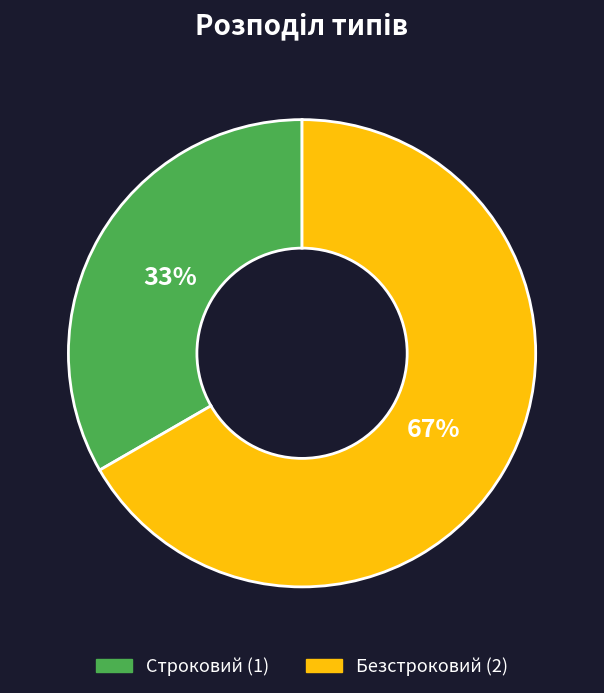

Do Безстроковий and Строковий together represent more than half of the pie?

Yes